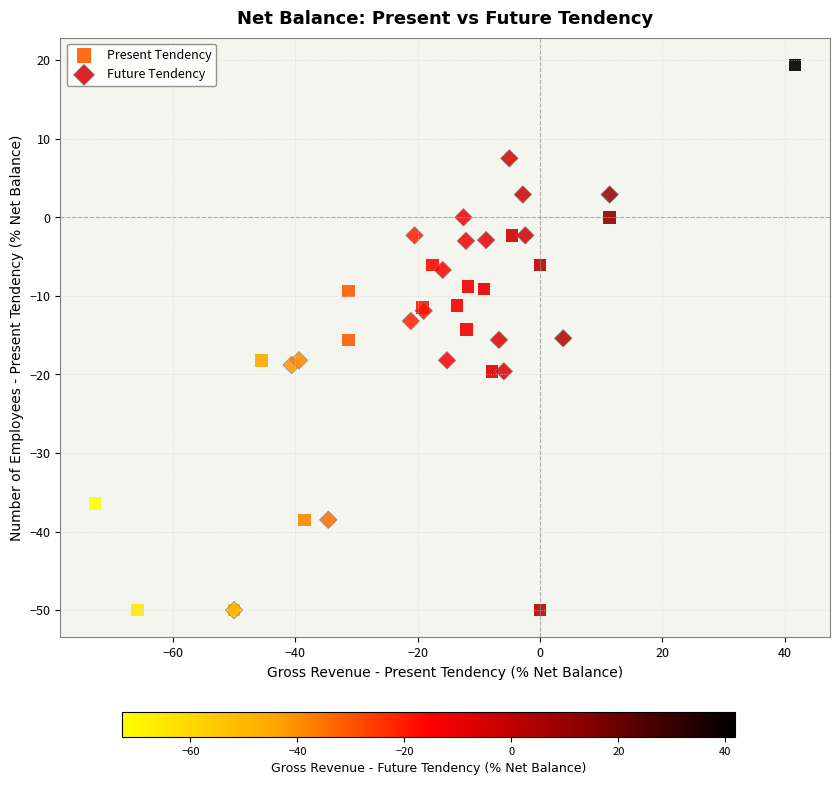

Which series reaches the maximum Y coordinate?

Present Tendency